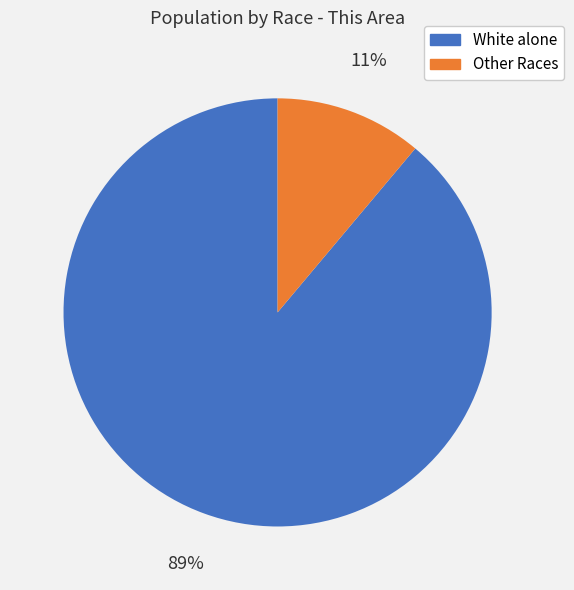

Is there a majority slice in this chart?

Yes